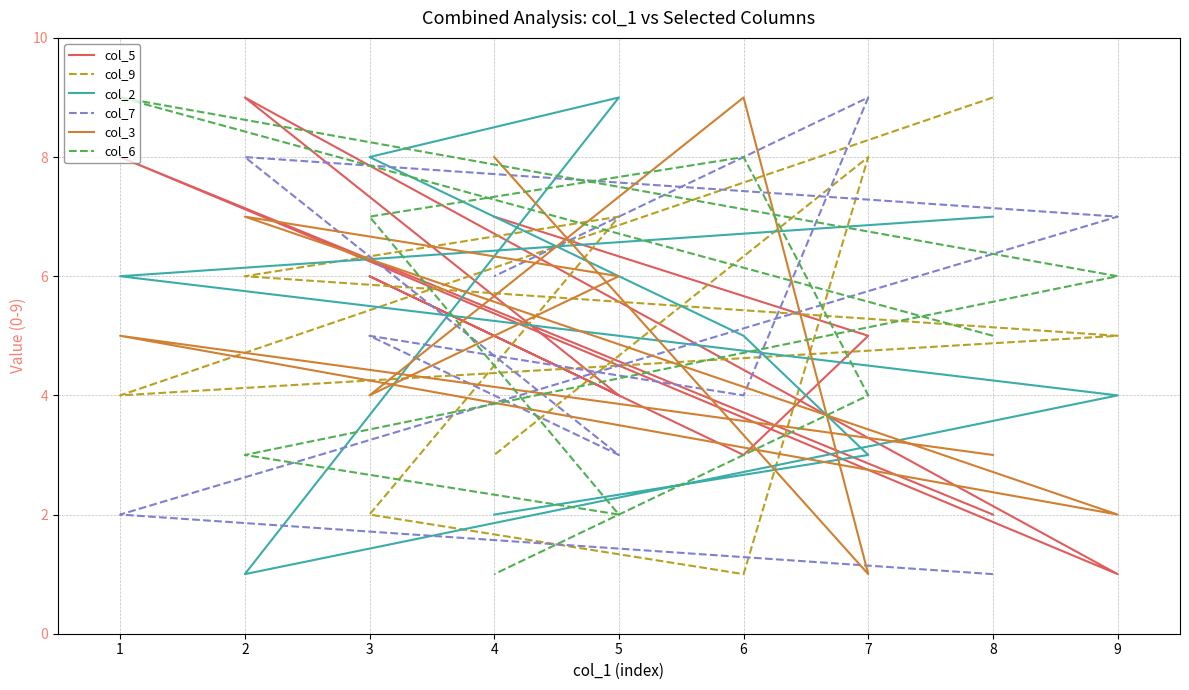

Is it true that col_2 equals 3 at 7?

True